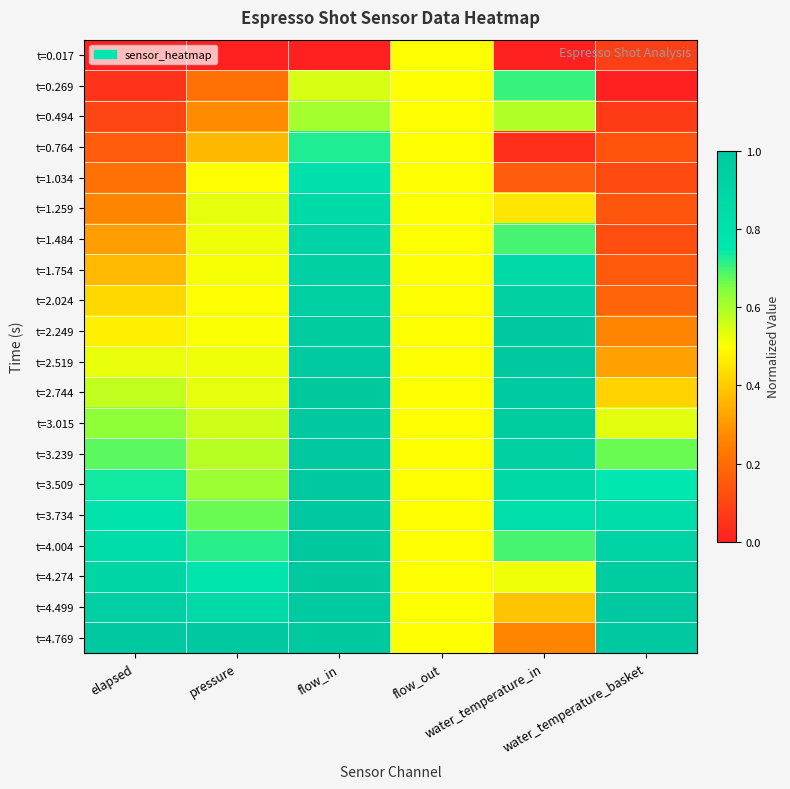

At which category is the sum across all series the highest?

flow_in